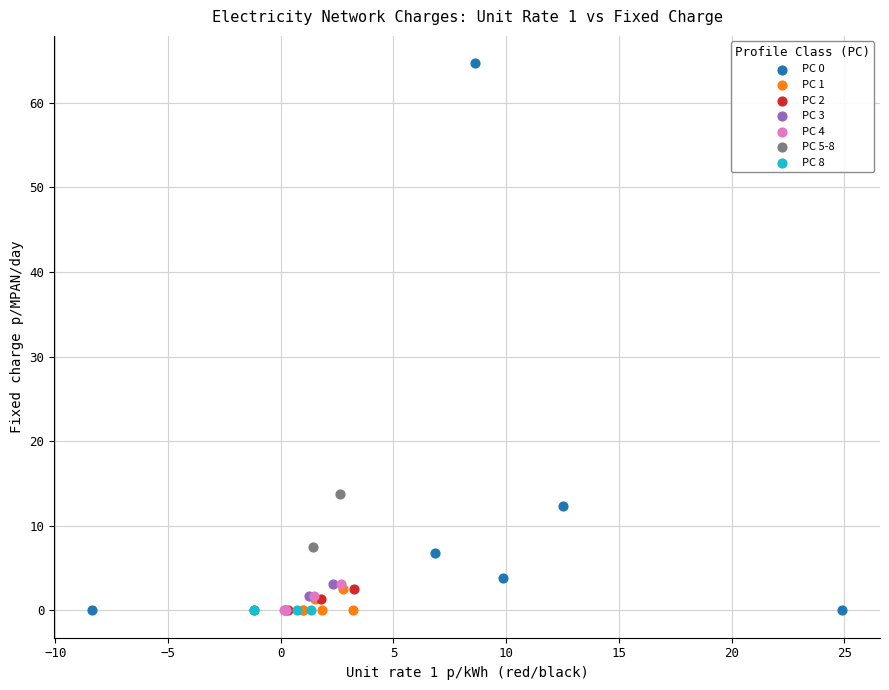

What are all the series names shown in the legend?

PC 0, PC 1, PC 2, PC 3, PC 4, PC 5-8, PC 8